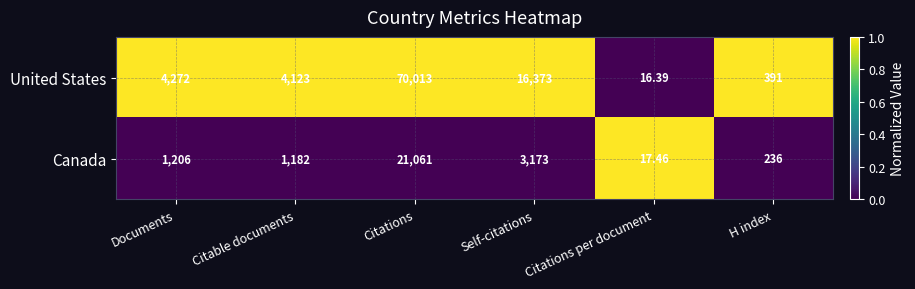

Where is United States nearest to the value 35014?

Self-citations